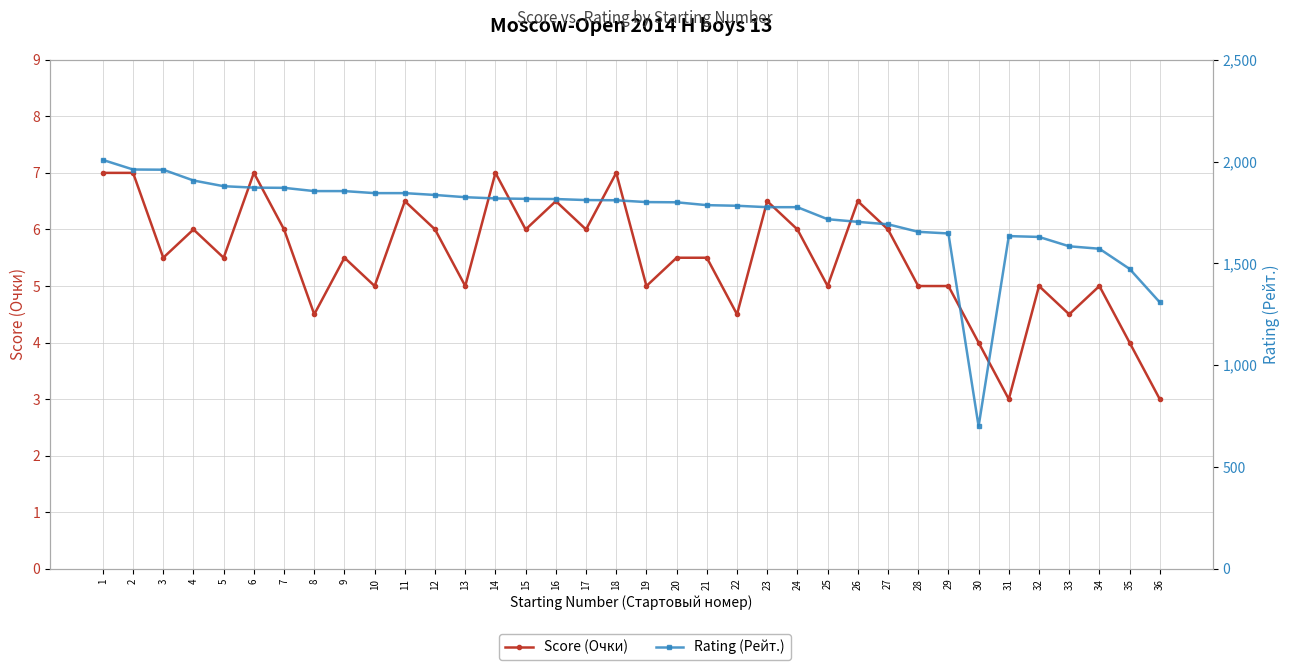

In Rating (Рейт.), how many points are higher than both neighbors (excluding endpoints)?

1